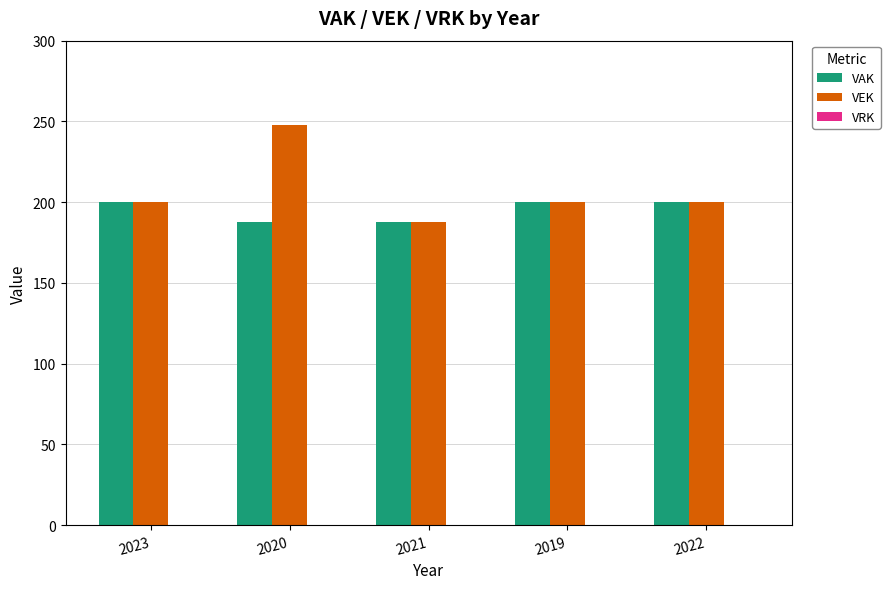

How many series are shown in this chart?

2